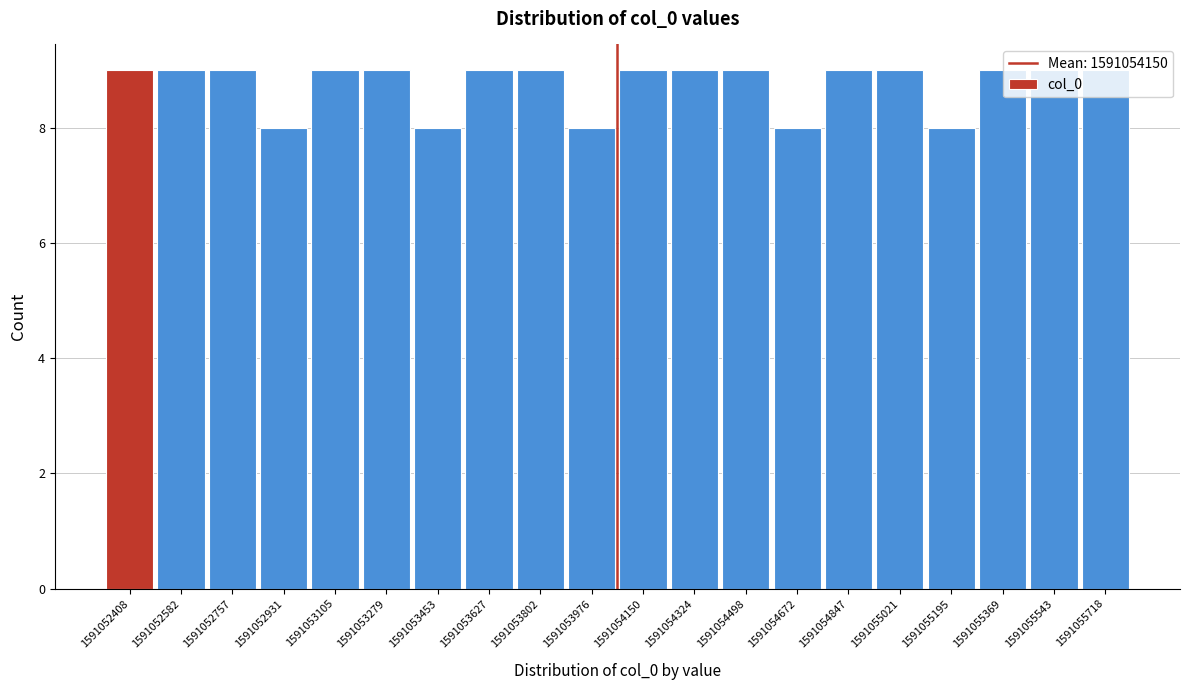

Which has a higher value, 1591055369 or 1591053453?

1591055369